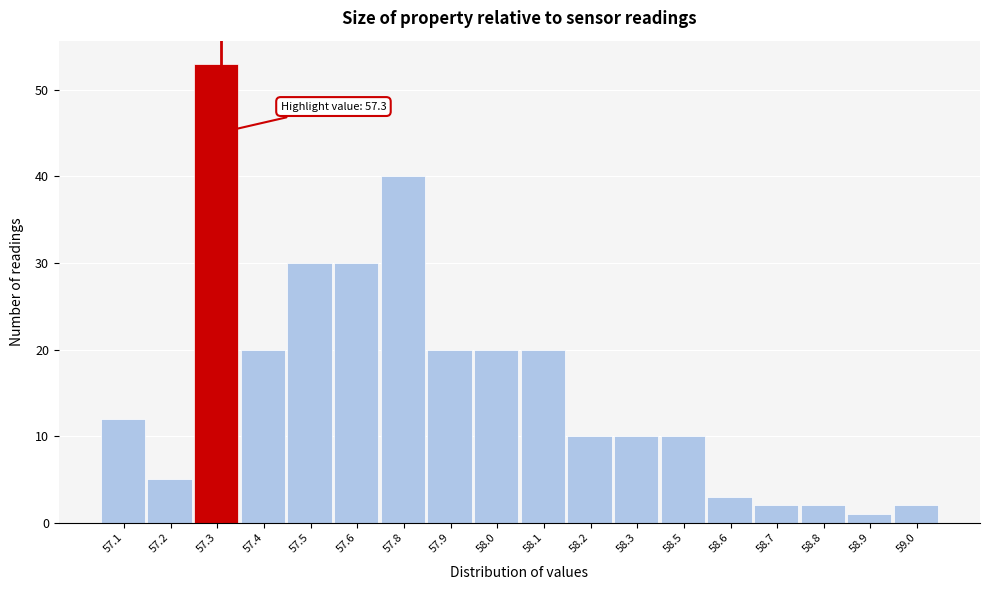

Reading left to right, list all the values displayed in this chart.

12	5	53	20	30	30	40	20	20	20	10	10	10	3	2	2	1	2